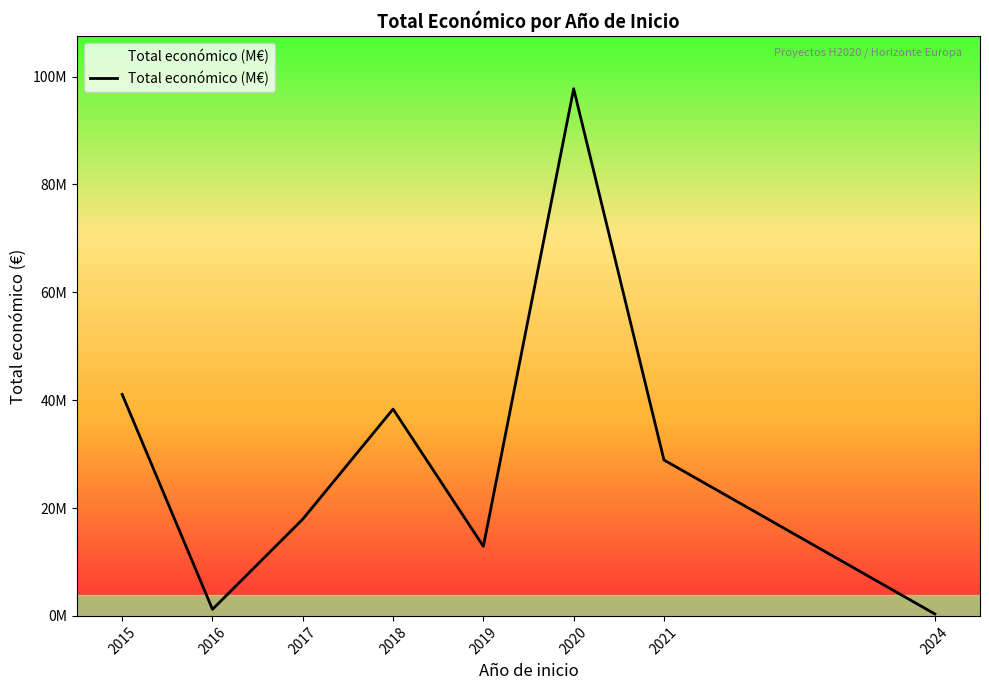

Does the chart display data point markers on the line(s)?

No